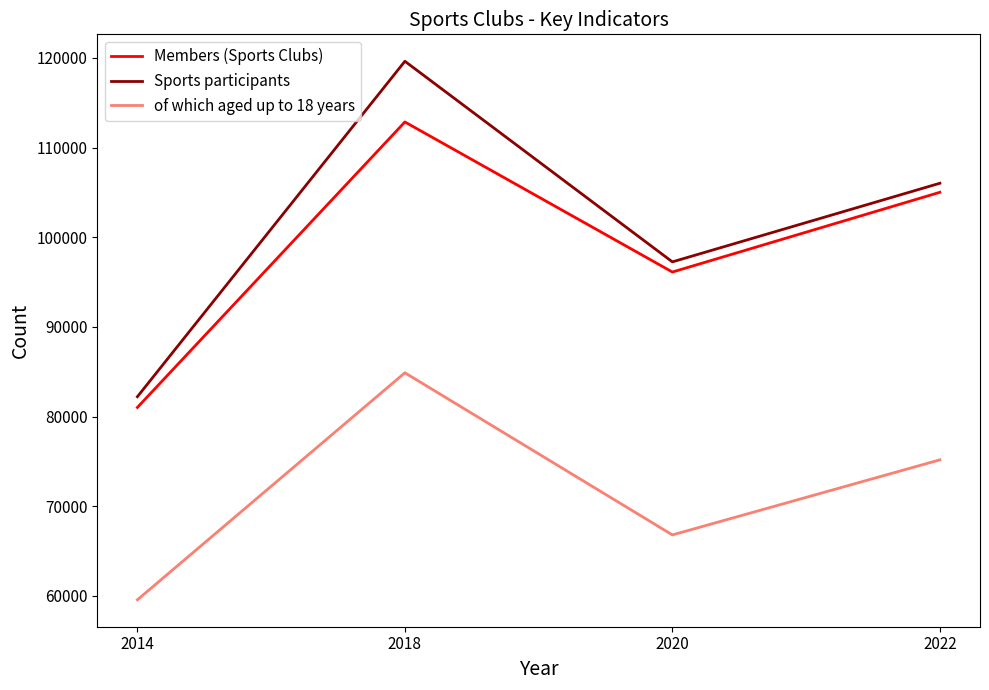

Reading left to right, what are all the values shown in this chart?

Members (Sports Clubs): 2014=81022	2018=112847	2020=96117	2022=105006
Sports participants: 2014=82219	2018=119615	2020=97249	2022=106015
of which aged up to 18 years: 2014=59575	2018=84884	2020=66809	2022=75179